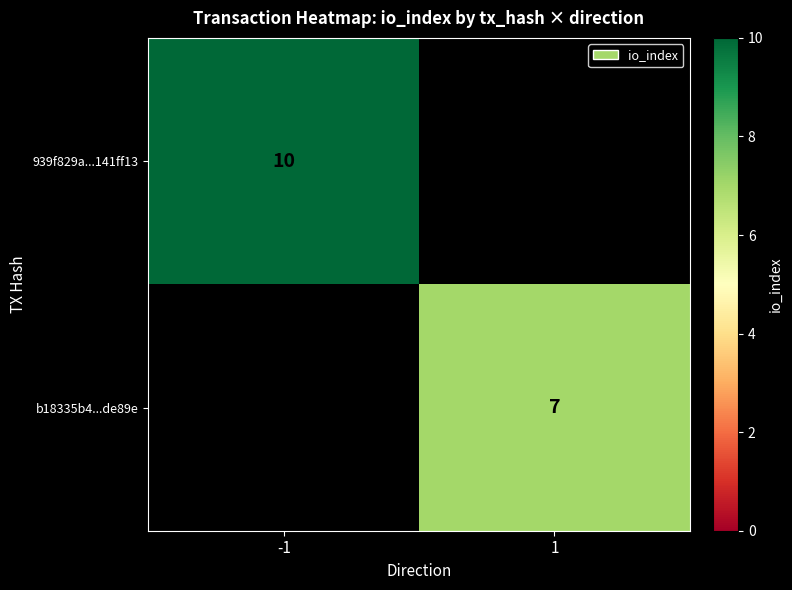

True or false: 939f829a...141ff13 has a value of 18 at -1.

False